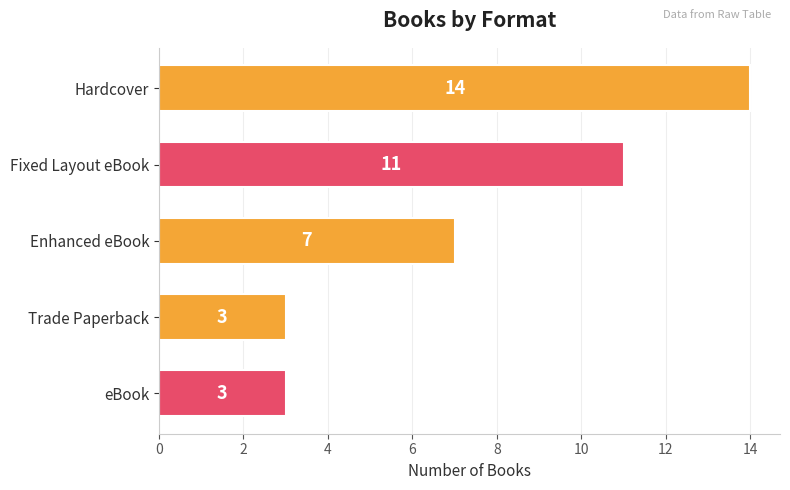

Reading bottom to top, extract all data points from this chart.

3	3	7	11	14